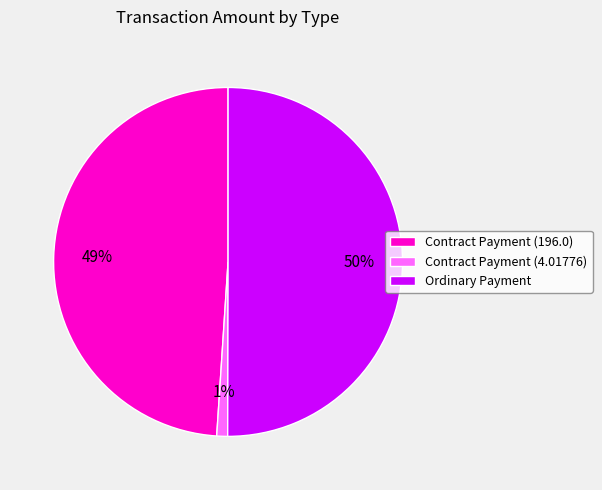

Which slice is the smallest?

Contract Payment (4.01776)